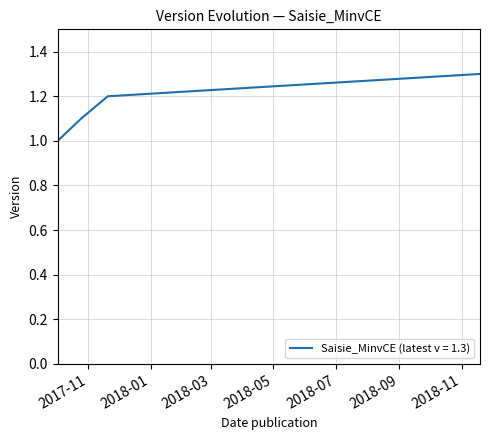

What is the smallest value displayed?

1.0